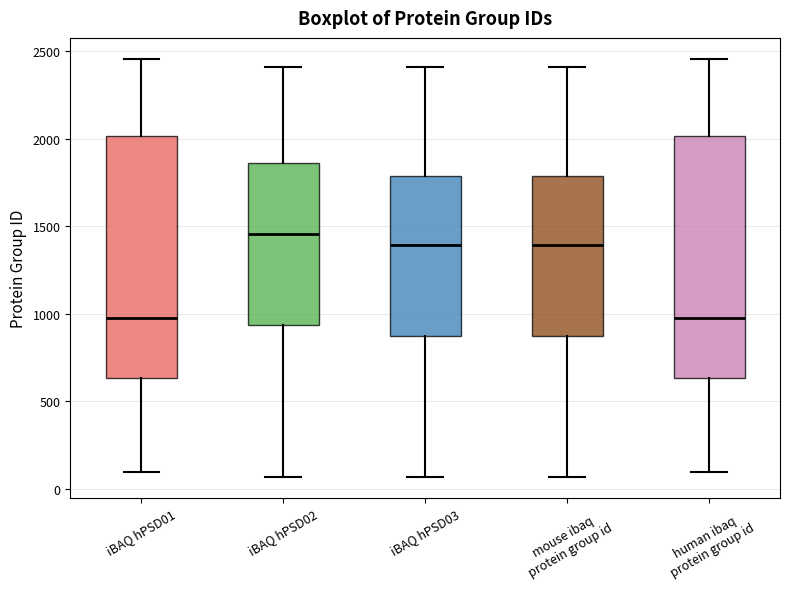

Reading left to right, read every box against the y-axis: the position of its median line, the range the box covers, and the ends of its whiskers. The values are not printed on the chart, so give them approximately, as read against the axis.

iBAQ hPSD01: median 950, box 650 to 2000, whiskers 100 to 2450
iBAQ hPSD02: median 1450, box 950 to 1850, whiskers 50 to 2400
iBAQ hPSD03: median 1400, box 850 to 1800, whiskers 50 to 2400
mouse ibaq protein group id: median 1400, box 850 to 1800, whiskers 50 to 2400
human ibaq protein group id: median 950, box 650 to 2000, whiskers 100 to 2450